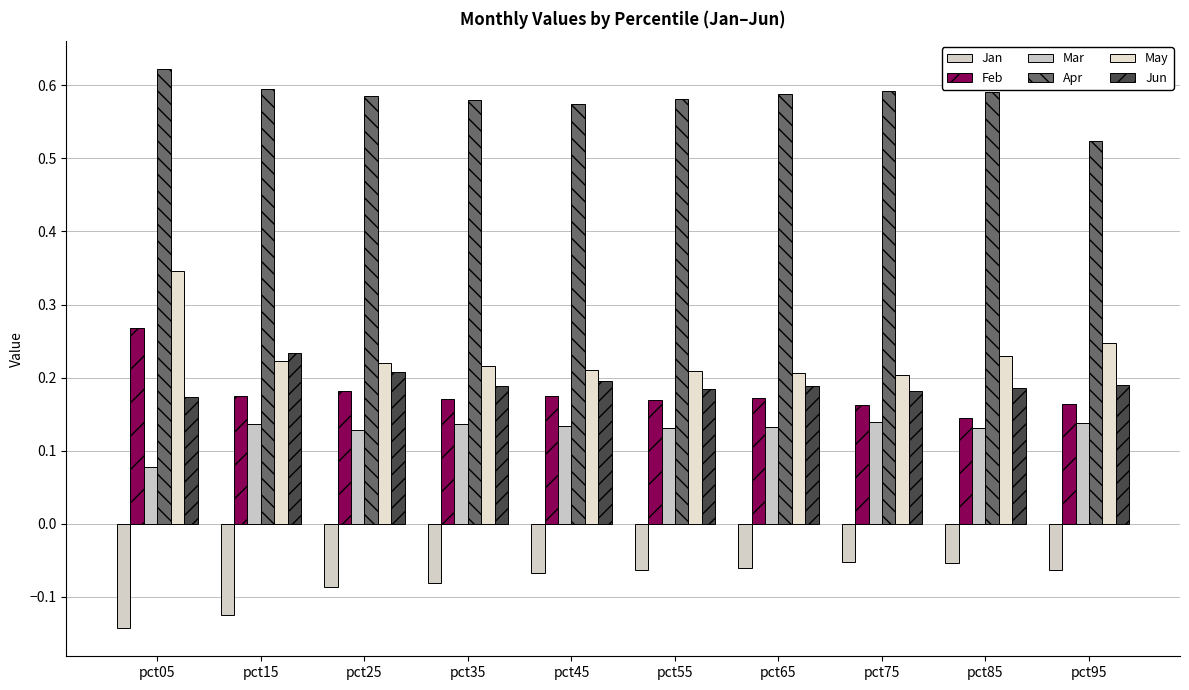

Is the value of Jan at pct45 greater than the value of Mar at pct45?

No